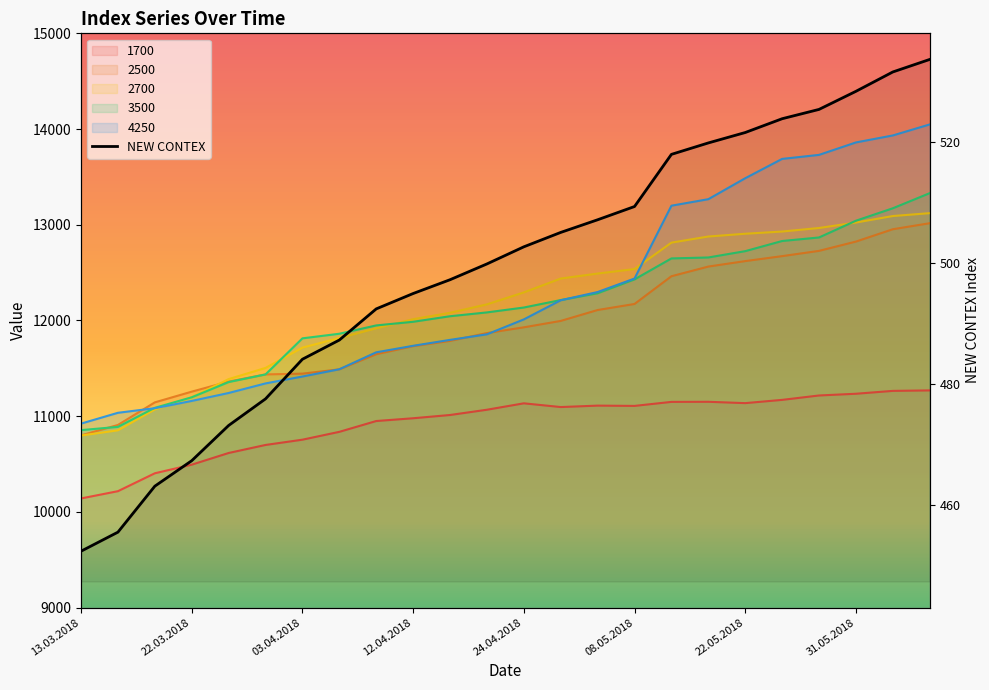

True or false: 2700 has more than 0 points higher than both neighbors.

False